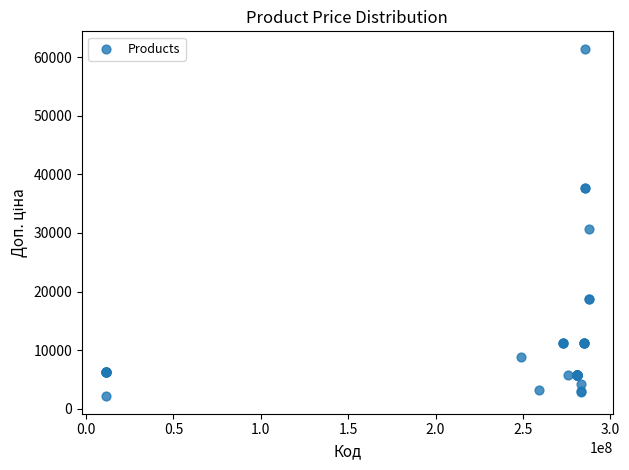

What Y value in the scatter plot is closest to 31771?

30717.1